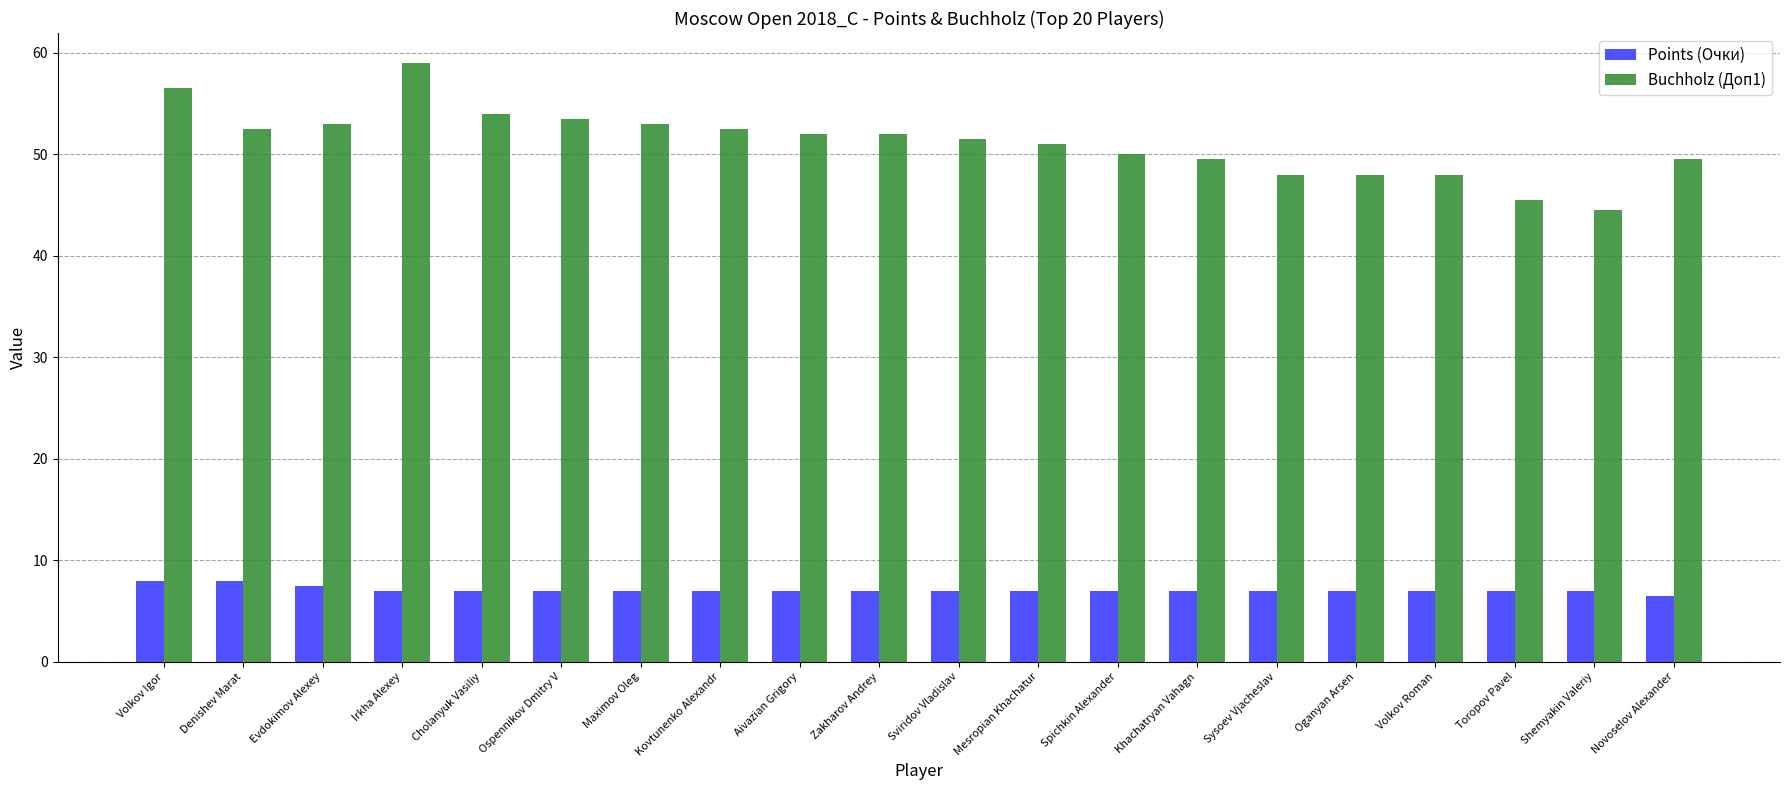

Which series has the widest spread of values?

Buchholz (Доп1)